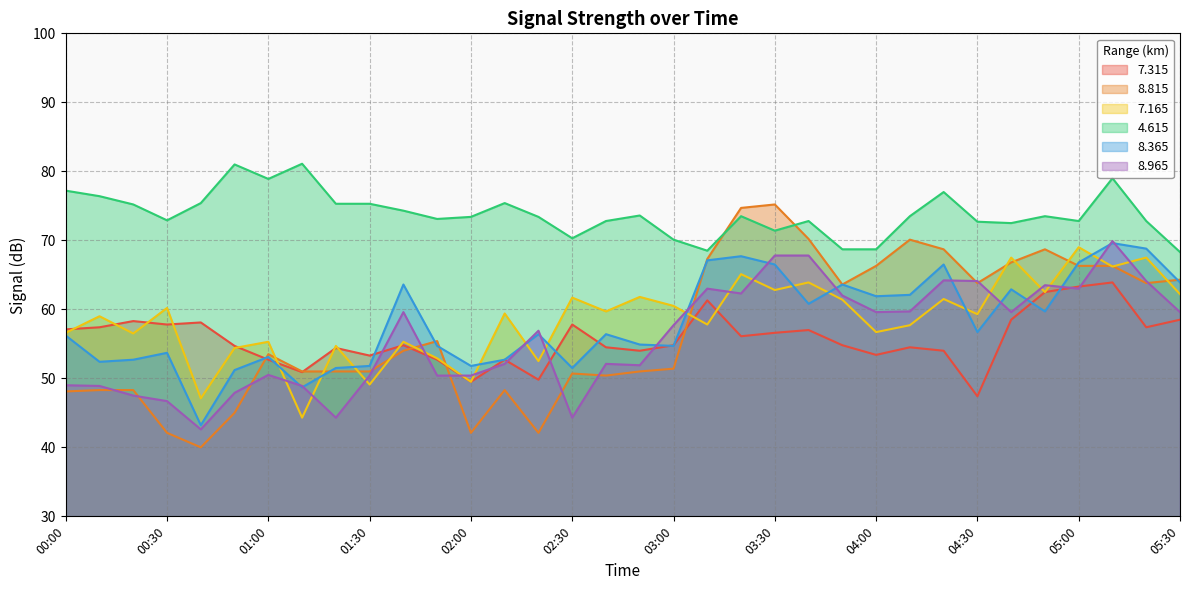

What position from the right is 01:10?

27